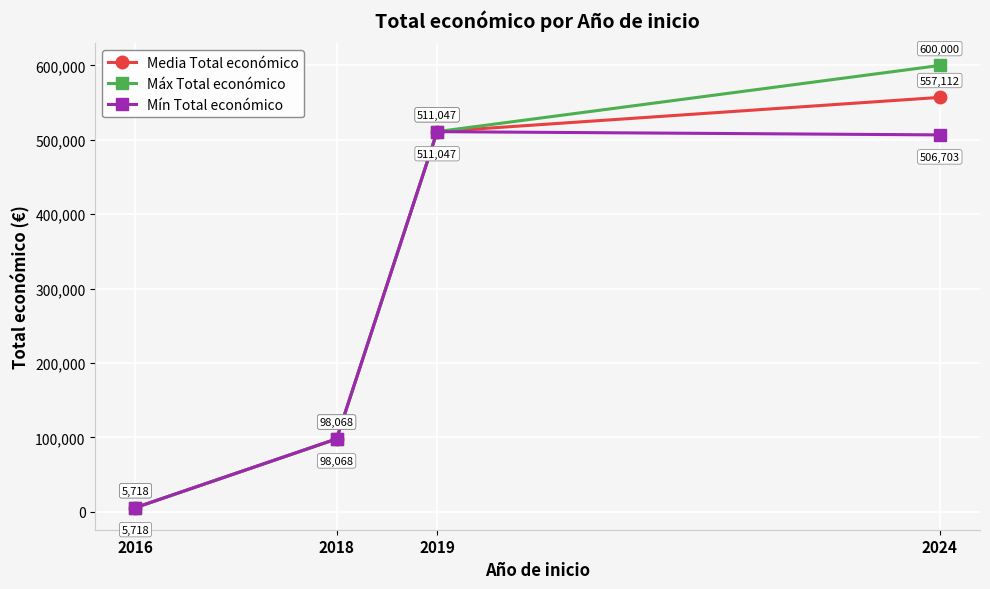

The Máx Total económico series shows 5718 at 2016. True or false?

True